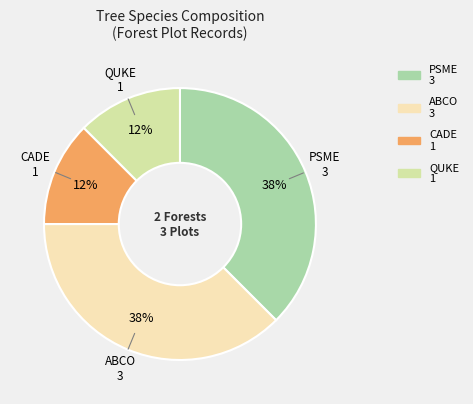

What is the ratio of the value at CADE to the value at ABCO?

0.3